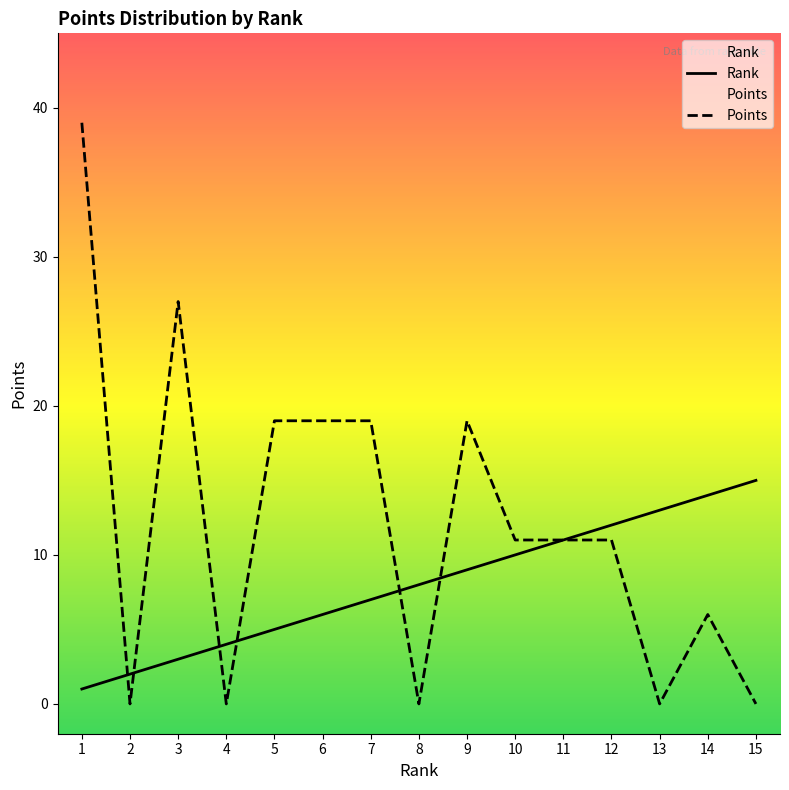

What is the sum of the Rank values at 10 and 15?

25